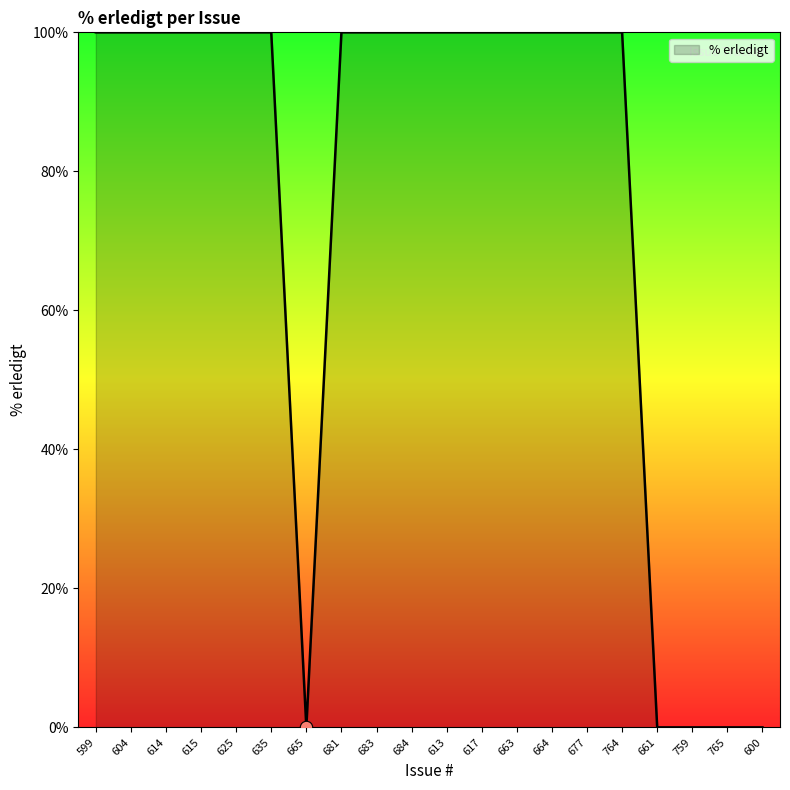

Approximately how many times larger is the value at 599 compared to 764?

1.0